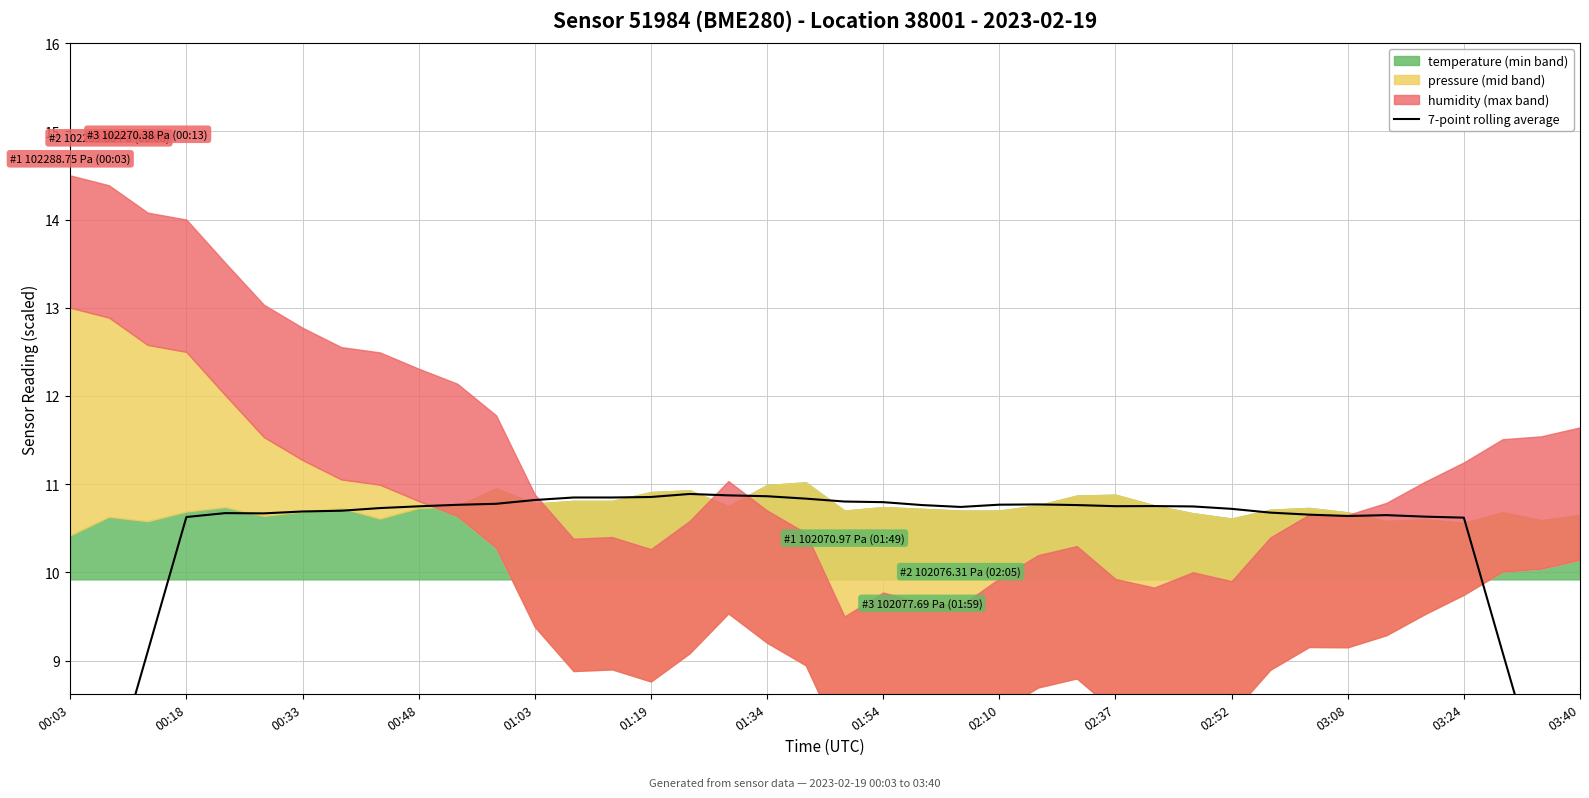

What is the difference between the maximum and minimum values?

4.8